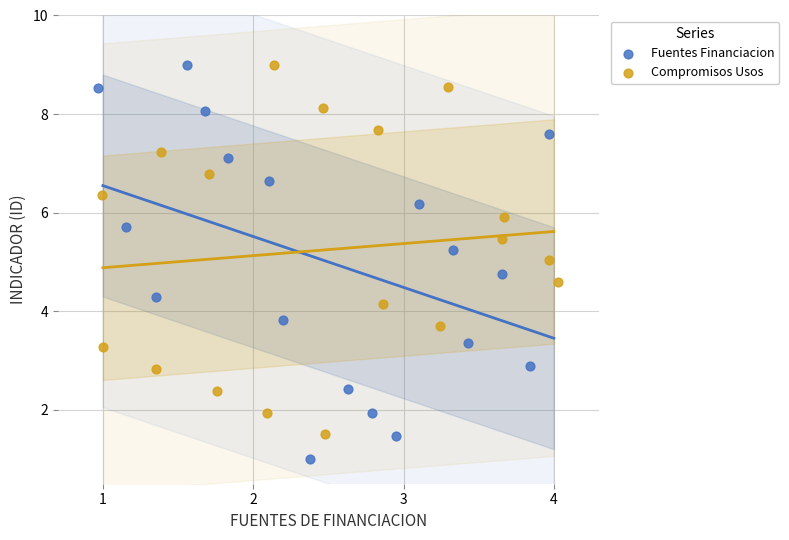

Which series contains the lowest Y value?

Fuentes Financiacion